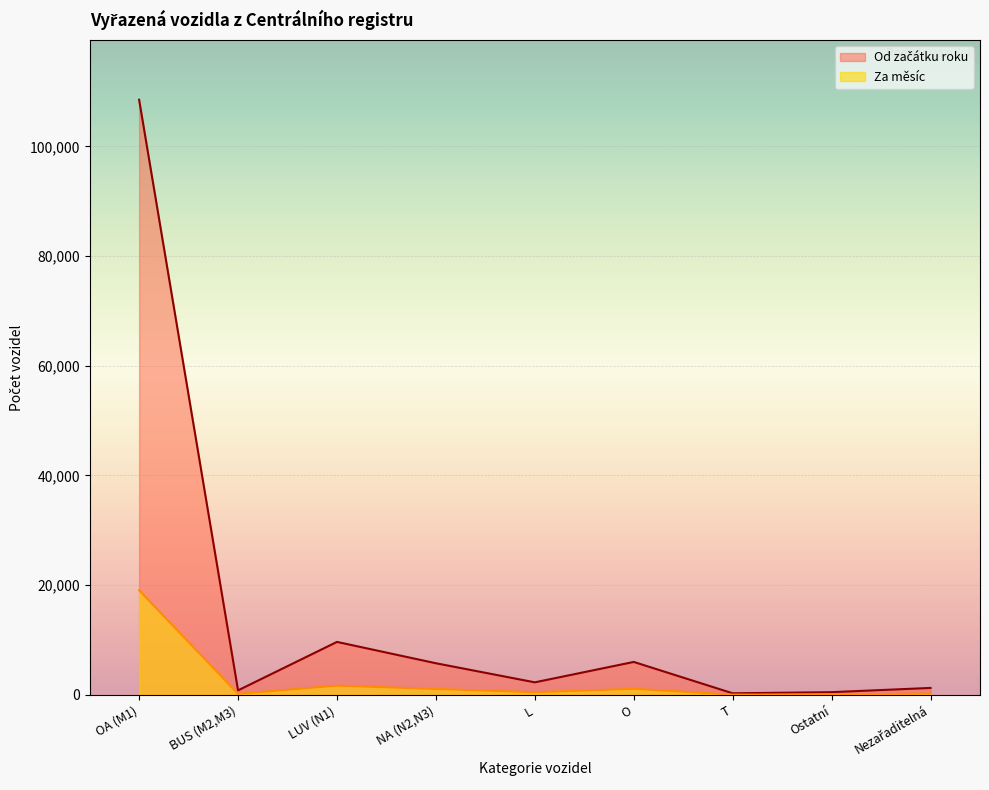

Does the chart display data point markers on the line(s)?

No